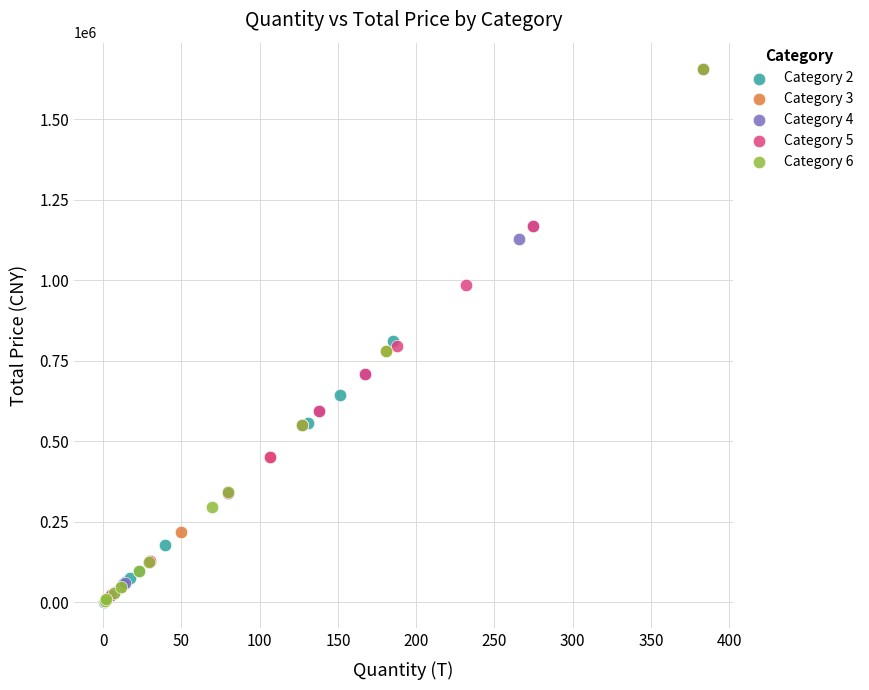

What are all the series names shown in the legend?

Category 2, Category 3, Category 4, Category 5, Category 6